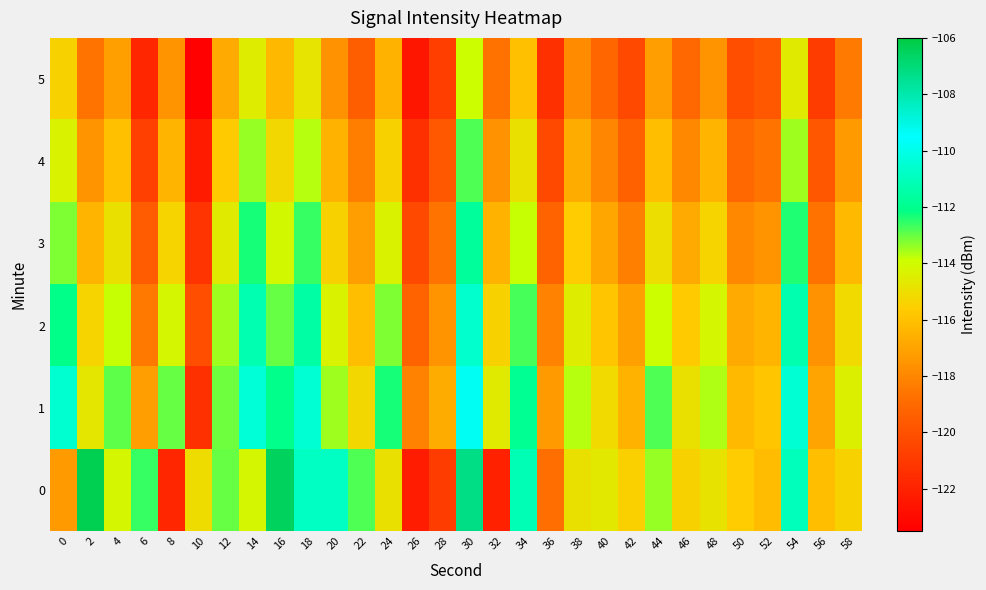

Reading left to right, transcribe all the data shown in this chart.

0: 0=-117.3	2=-106.3	4=-114.2	6=-112.6	8=-121.8	10=-115.1	12=-113.0	14=-114.2	16=-106.5	18=-110.8	20=-110.8	22=-112.8	24=-114.9	26=-122.2	28=-120.9	30=-107.2	32=-122.0	34=-111.1	36=-118.8	38=-114.9	40=-114.6	42=-115.5	44=-113.4	46=-115.4	48=-114.8	50=-115.6	52=-116.2	54=-111.0	56=-116.1	58=-115.4
1: 0=-110.5	2=-114.7	4=-113.0	6=-117.2	8=-113.0	10=-121.4	12=-113.1	14=-110.4	16=-112.0	18=-110.5	20=-113.5	22=-115.2	24=-112.3	26=-118.1	28=-116.7	30=-109.8	32=-114.6	34=-111.9	36=-117.3	38=-113.7	40=-115.1	42=-116.5	44=-112.8	46=-114.9	48=-113.6	50=-116.2	52=-115.8	54=-110.5	56=-117.0	58=-114.4
2: 0=-112.1	2=-115.3	4=-113.8	6=-118.5	8=-114.2	10=-120.1	12=-113.5	14=-111.2	16=-113.0	18=-111.5	20=-114.3	22=-116.1	24=-113.2	26=-119.2	28=-117.5	30=-110.6	32=-115.4	34=-112.7	36=-118.1	38=-114.5	40=-115.8	42=-117.1	44=-113.9	46=-115.7	48=-114.2	50=-116.8	52=-116.4	54=-111.3	56=-117.6	58=-115.1
3: 0=-113.2	2=-116.4	4=-114.9	6=-119.6	8=-115.3	10=-121.2	12=-114.6	14=-112.3	16=-114.1	18=-112.6	20=-115.4	22=-117.2	24=-114.3	26=-120.3	28=-118.6	30=-111.7	32=-116.5	34=-113.8	36=-119.2	38=-115.6	40=-116.9	42=-118.2	44=-115.0	46=-116.8	48=-115.3	50=-117.9	52=-117.5	54=-112.4	56=-118.7	58=-116.2
4: 0=-114.3	2=-117.5	4=-116.0	6=-120.7	8=-116.4	10=-122.3	12=-115.7	14=-113.4	16=-115.2	18=-113.7	20=-116.5	22=-118.3	24=-115.4	26=-121.4	28=-119.7	30=-112.8	32=-117.6	34=-114.9	36=-120.3	38=-116.7	40=-118.0	42=-119.3	44=-116.1	46=-117.9	48=-116.4	50=-119.0	52=-118.6	54=-113.5	56=-119.8	58=-117.3
5: 0=-115.4	2=-118.6	4=-117.1	6=-121.8	8=-117.5	10=-123.4	12=-116.8	14=-114.5	16=-116.3	18=-114.8	20=-117.6	22=-119.4	24=-116.5	26=-122.5	28=-120.8	30=-113.9	32=-118.7	34=-116.0	36=-121.4	38=-117.8	40=-119.1	42=-120.4	44=-117.2	46=-119.0	48=-117.5	50=-120.1	52=-119.7	54=-114.6	56=-120.9	58=-118.4